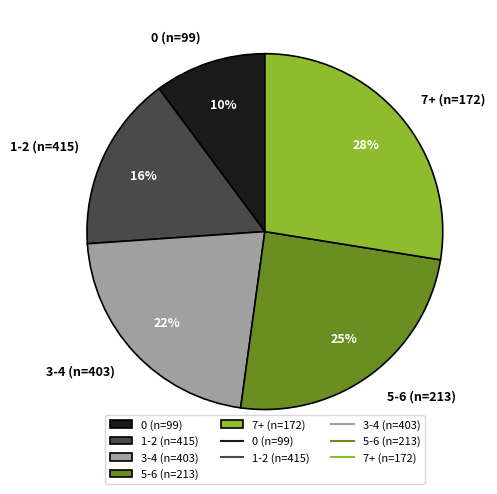

Is the sum of 1-2 (n=415) and 5-6 (n=213) greater than half?

No